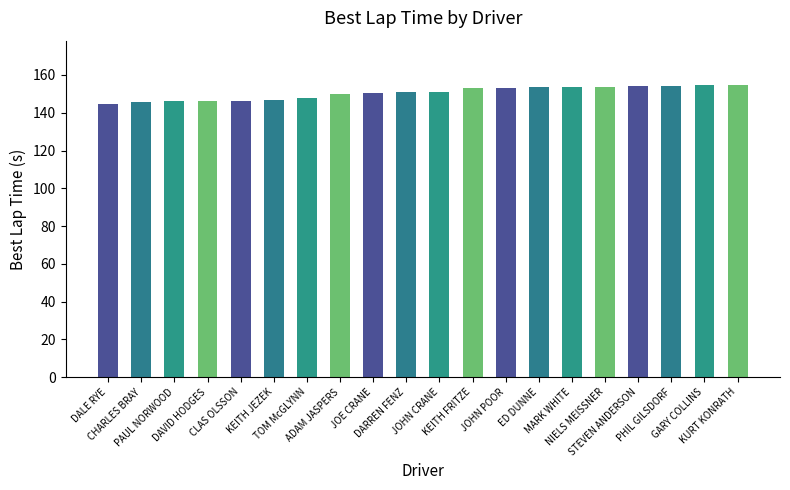

The value at MARK WHITE is 92.5. True or false?

False